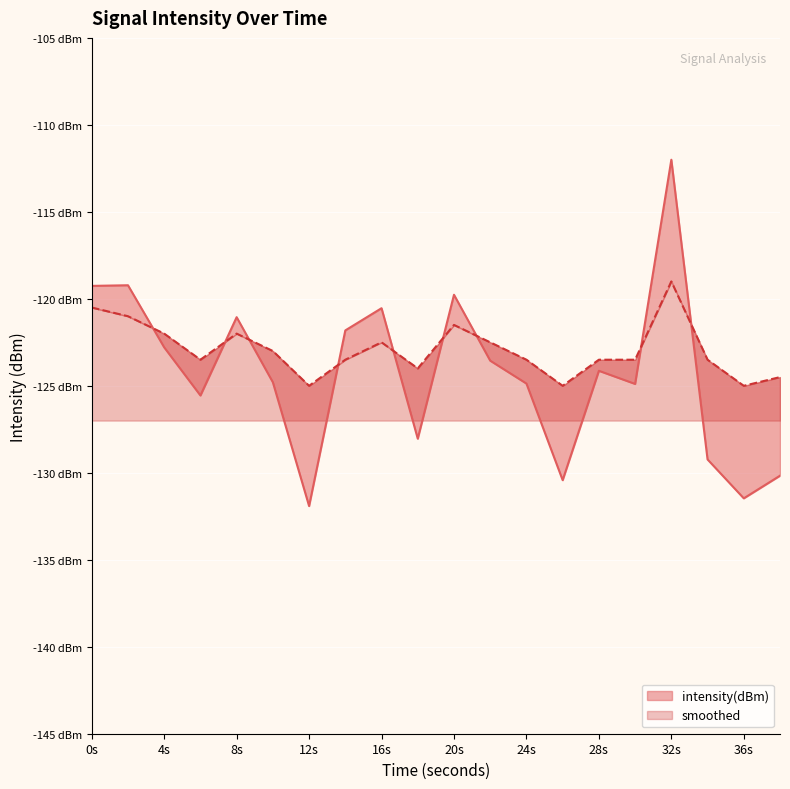

Where do smoothed and intensity(dBm) first cross each other?

2 and 4